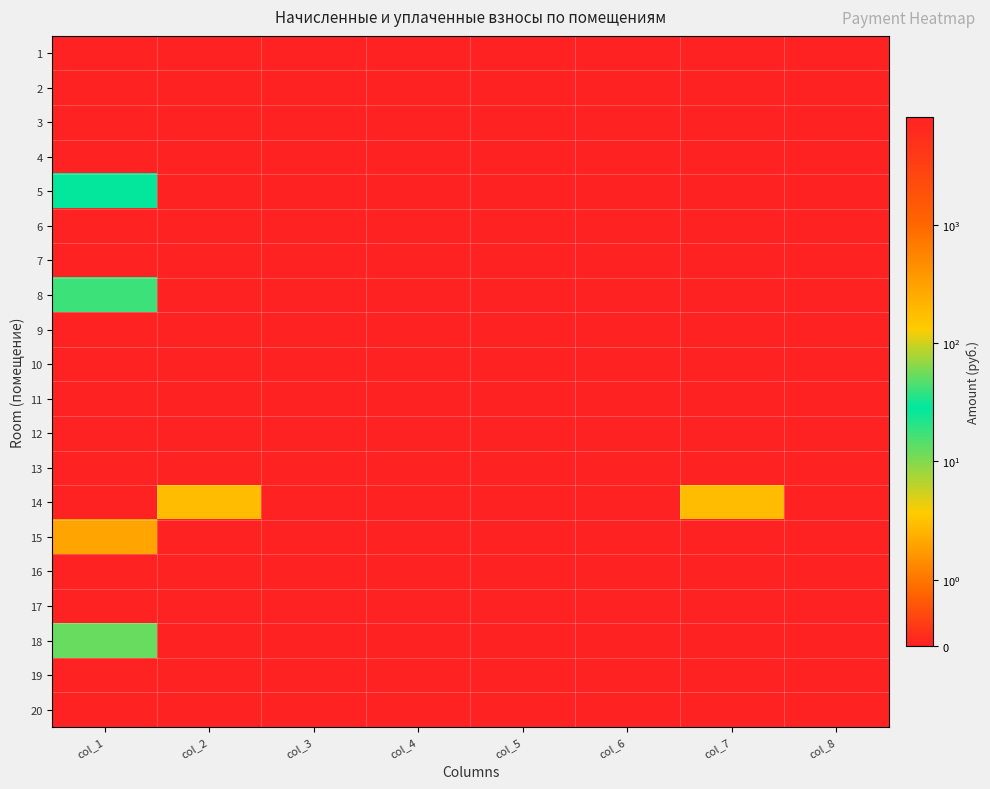

How many distinct data groups are displayed?

20